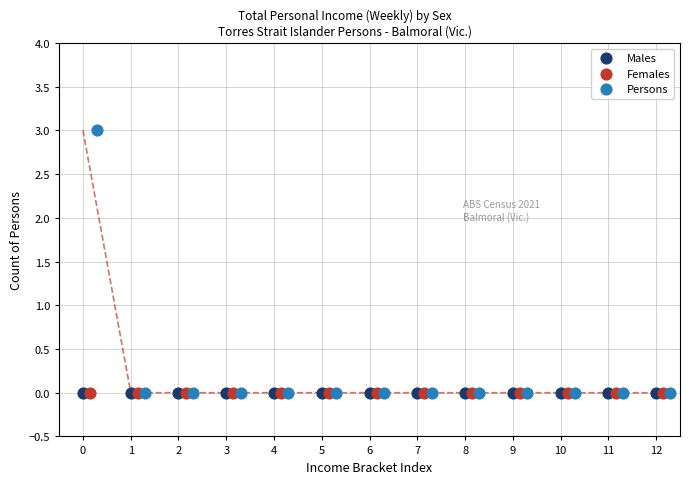

Which series reaches the maximum Y coordinate?

Persons